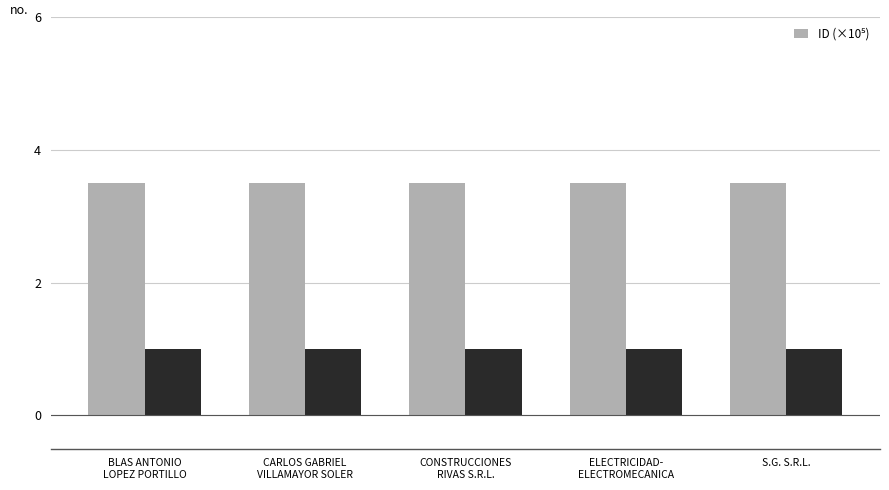

What is the average value?

3.5